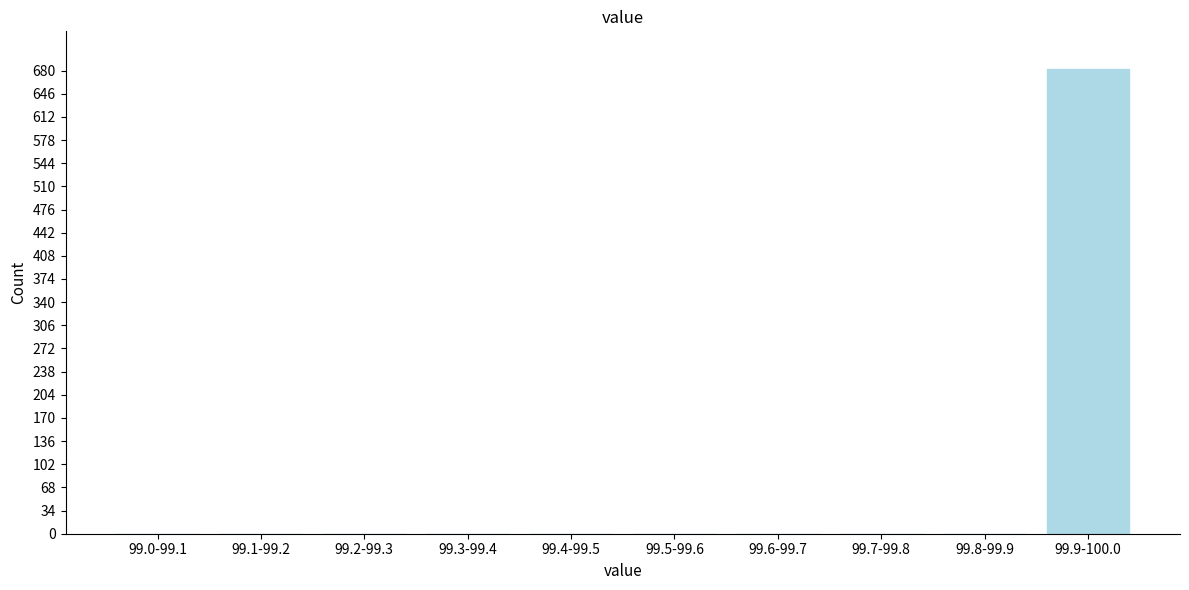

Reading right to left, transcribe all the data shown in this chart.

99.9-100.0=683	99.8-99.9=0	99.7-99.8=0	99.6-99.7=0	99.5-99.6=0	99.4-99.5=0	99.3-99.4=0	99.2-99.3=0	99.1-99.2=0	99.0-99.1=0